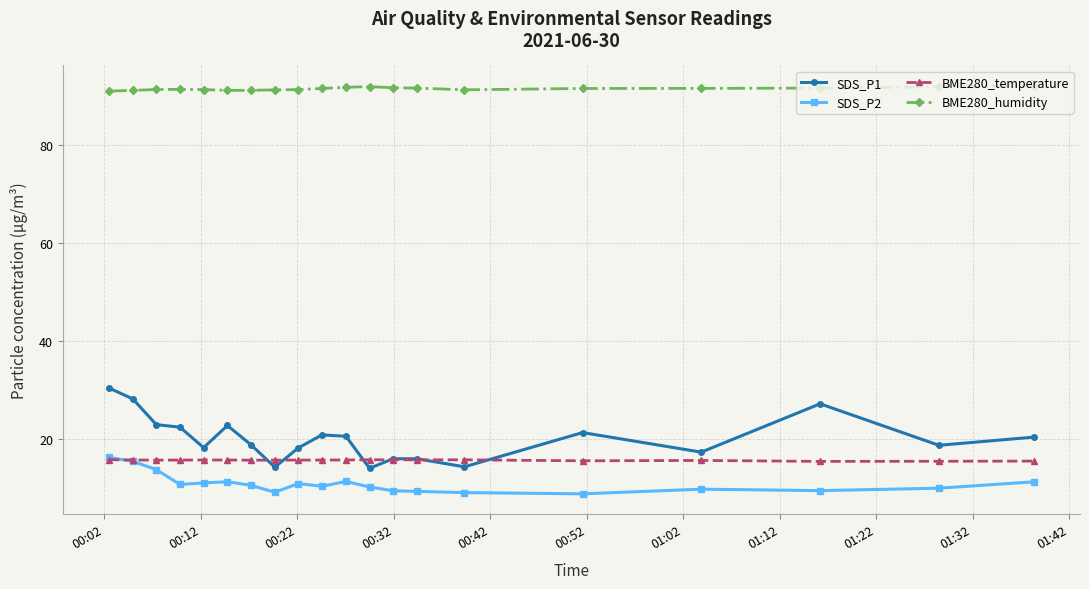

What is the smallest value displayed?

8.7